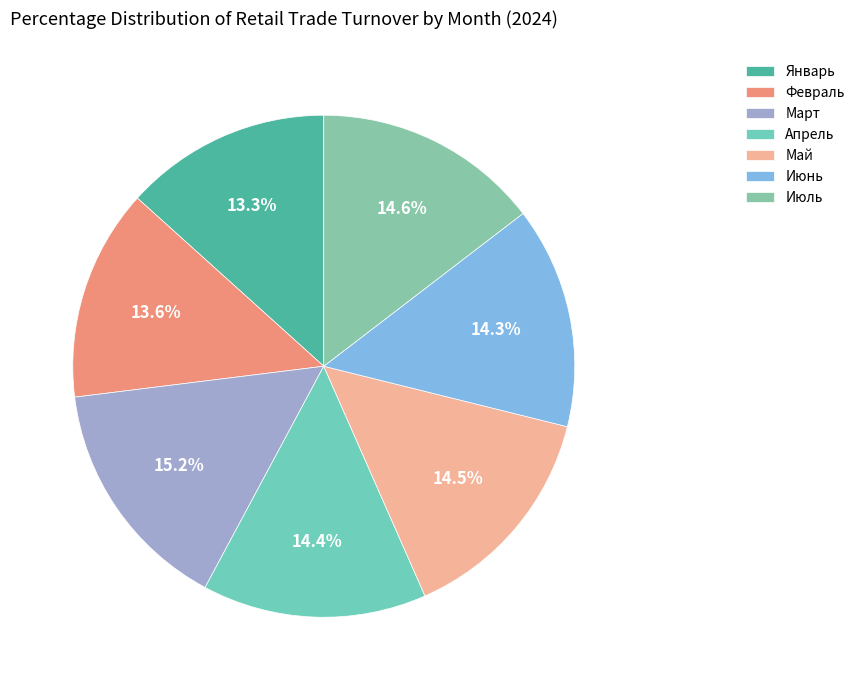

Combined, what portion of the pie is Январь and Февраль?

27.0%